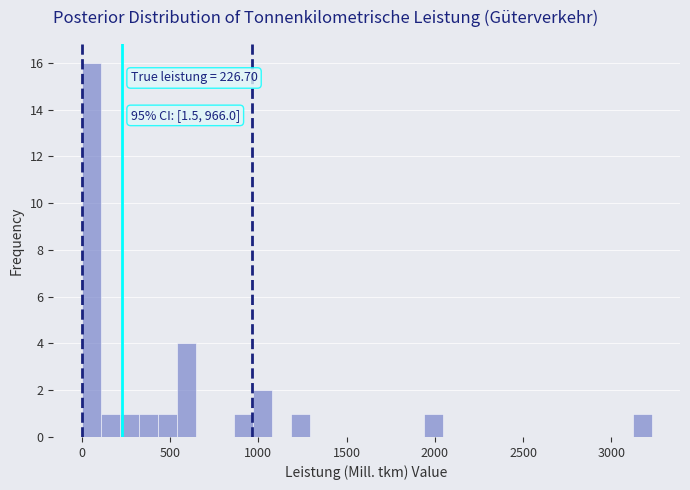

Read against the x-axis, roughly where is the centre of the tallest bar?

50